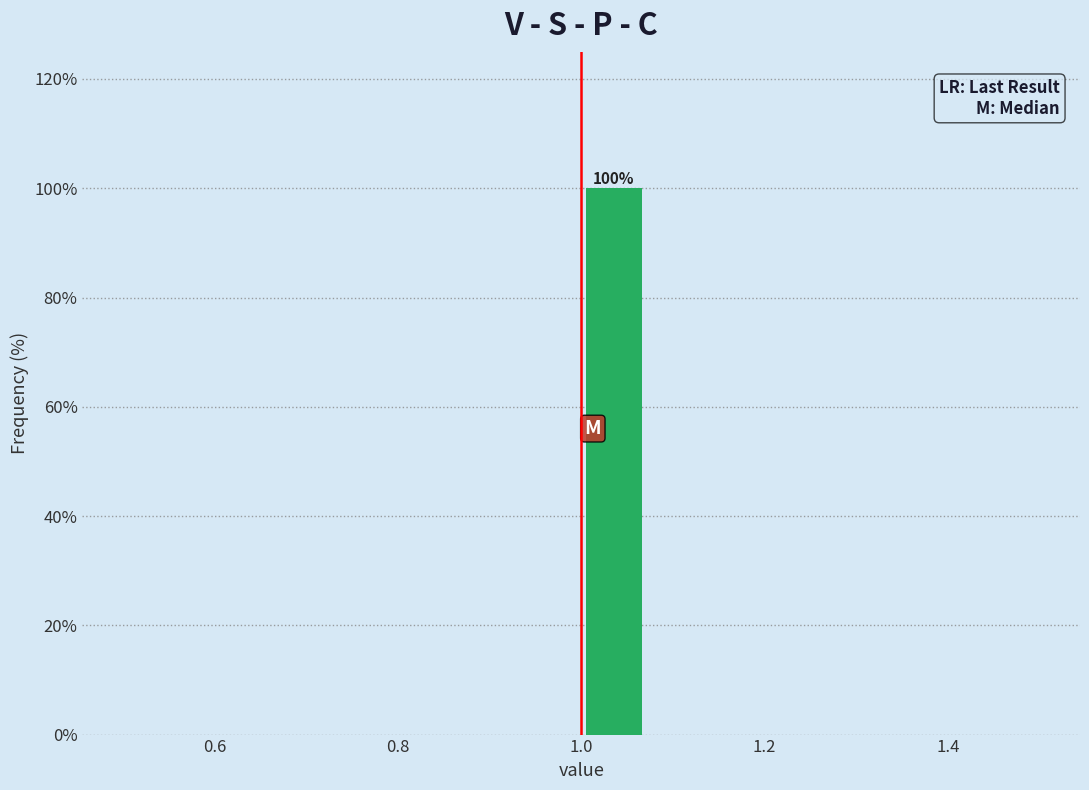

Around what value on the x-axis is the tallest bar? Give the approximate position of its centre, as read against the axis.

1.04